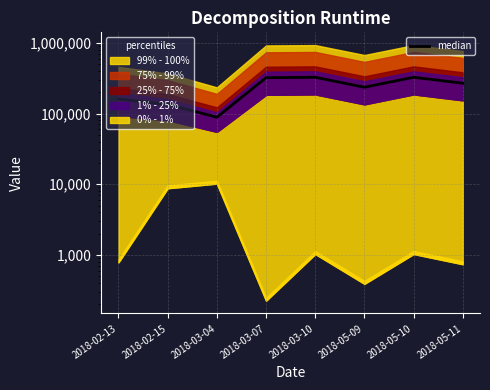

True or false: the data shows 134604.5 at 2018-02-15.

True